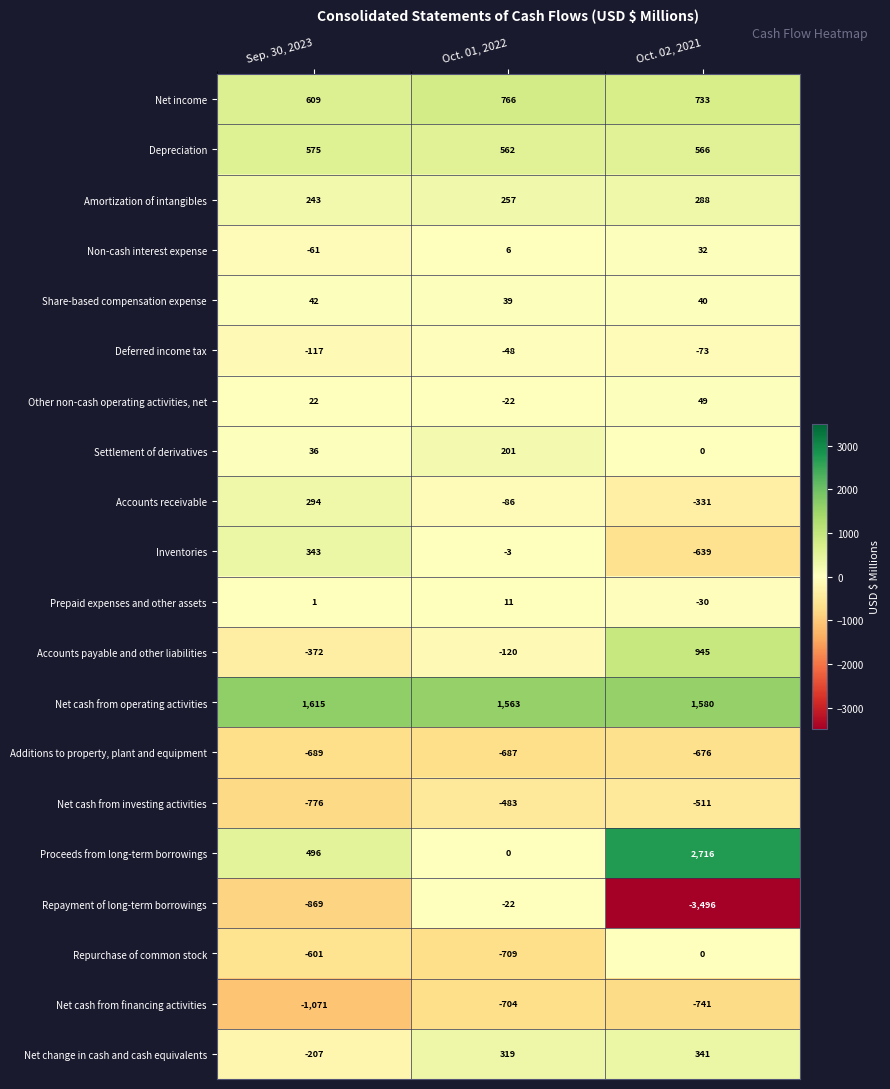

What is the difference between the Depreciation values at Oct. 01, 2022 and Oct. 02, 2021?

4